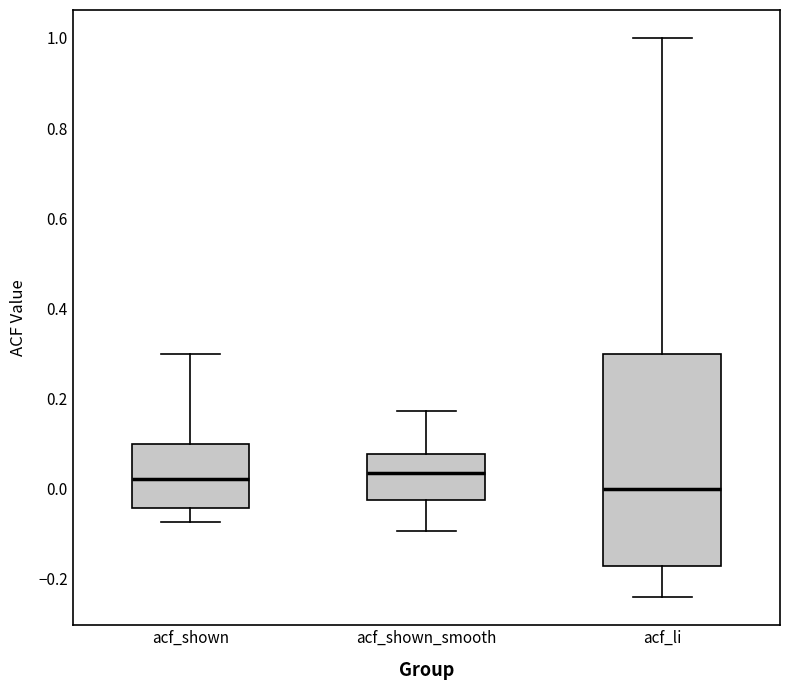

Reading left to right, transcribe this box plot: for each box, give where its median line is, the range the box spans, and where its two whiskers end, as read against the y-axis. The values are not printed on the chart, so give them approximately, as read against the axis.

acf_shown: median 0.02, box -0.04 to 0.10, whiskers -0.08 to 0.30
acf_shown_smooth: median 0.04, box -0.02 to 0.08, whiskers -0.10 to 0.18
acf_li: median 0.00, box -0.18 to 0.30, whiskers -0.24 to 1.00